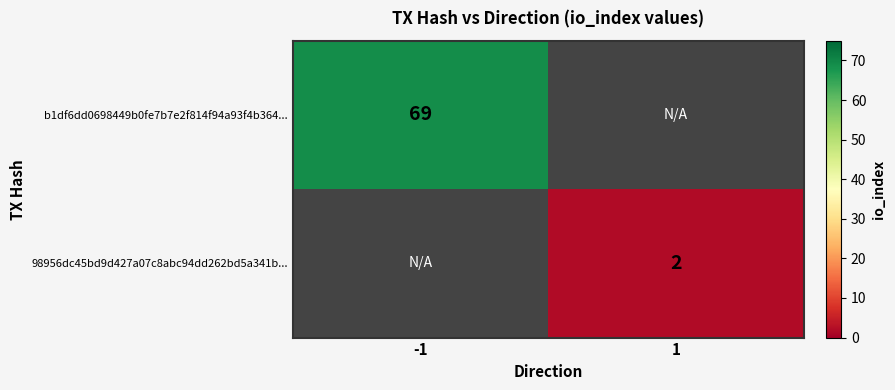

True or false: 98956dc45bd9d427a07c8abc94dd262bd5a341b... has a value of 1 at 1.

False